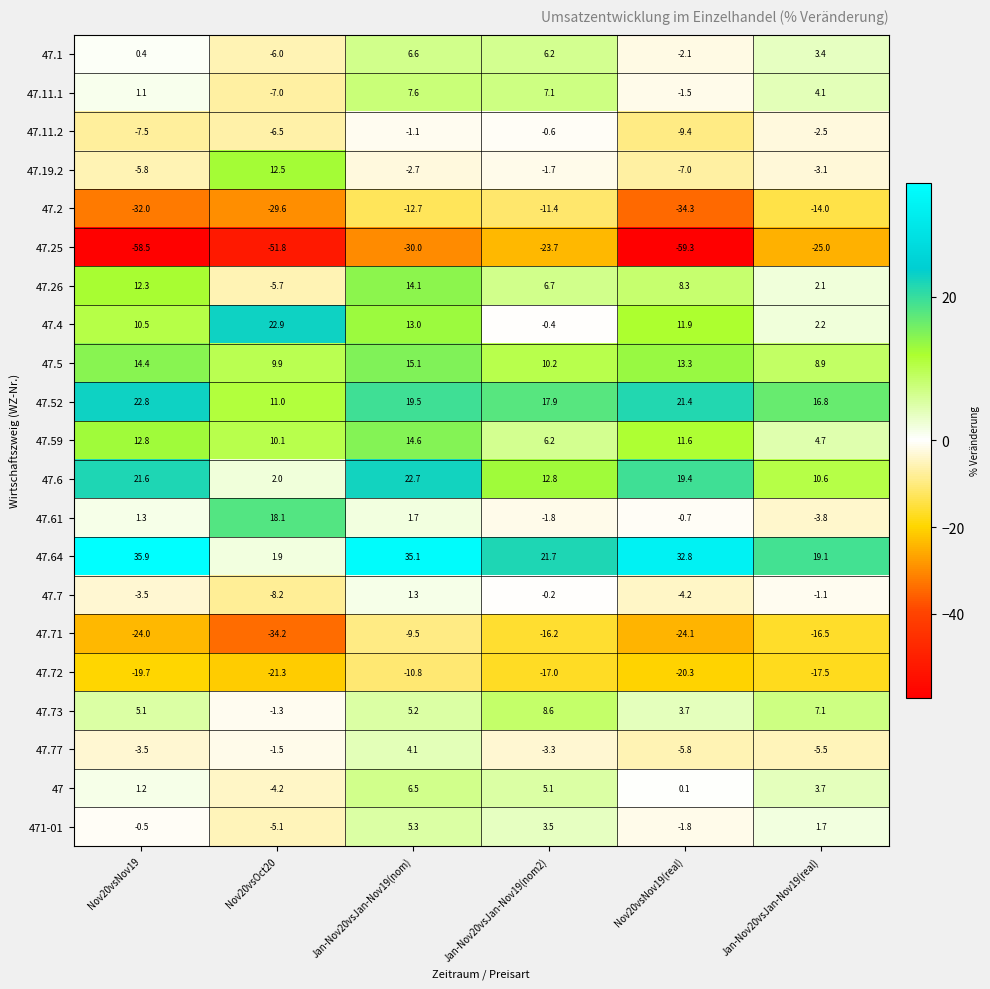

How many data points in 47.2 are less than -14?

3